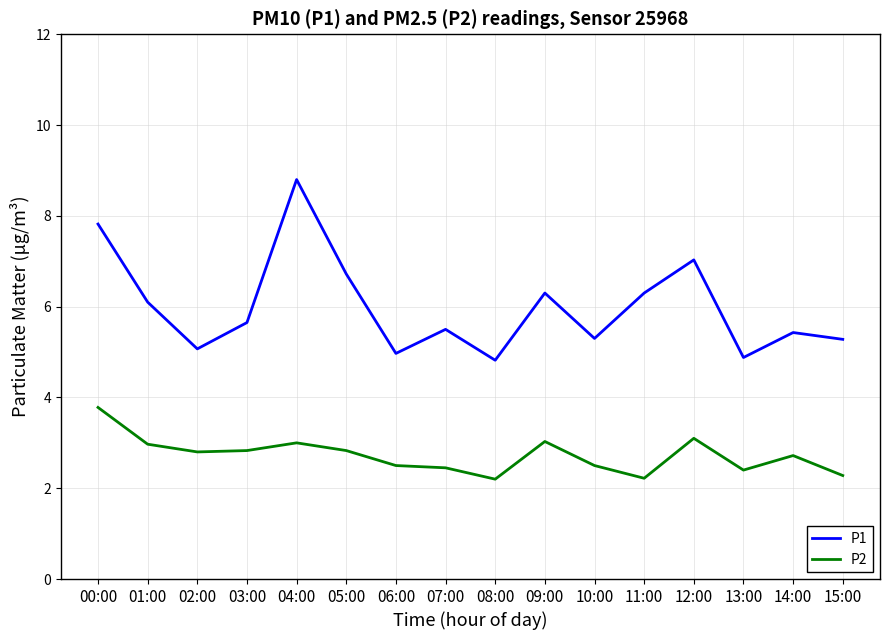

What is the approximate value of P2 at 15:00?

2.3